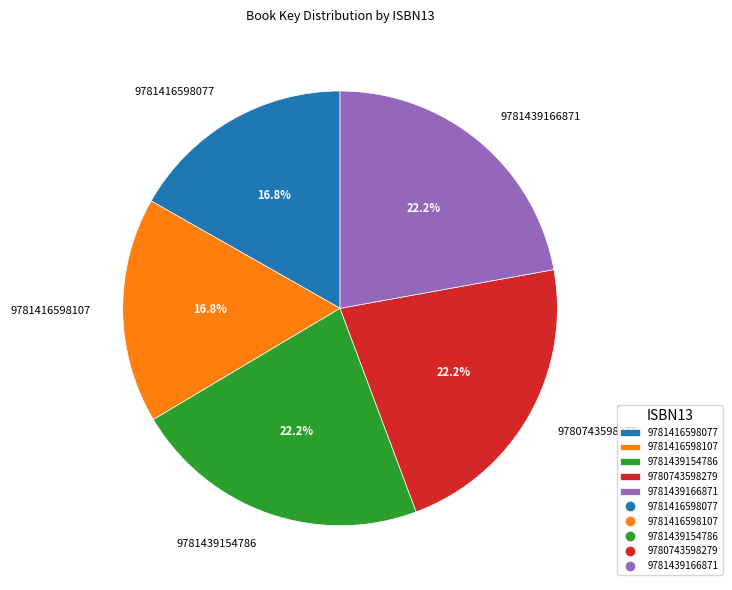

What is the ratio of the value at 9780743598279 to the value at 9781416598077?

1.3